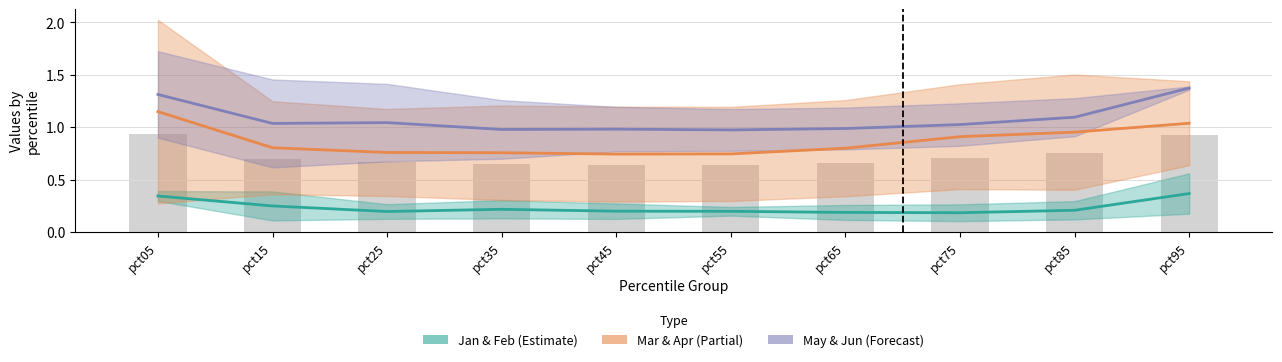

What are all the series names shown in the legend?

Jan & Feb, Mar & Apr, May & Jun